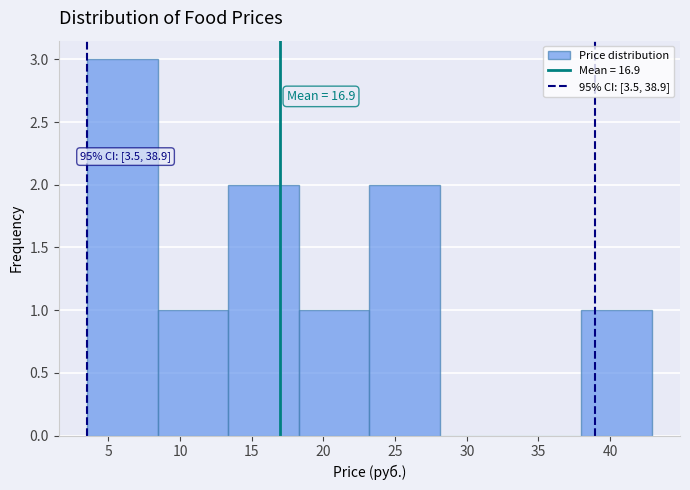

Over which range of the x-axis is the bar tallest?

3.5 to 8.5